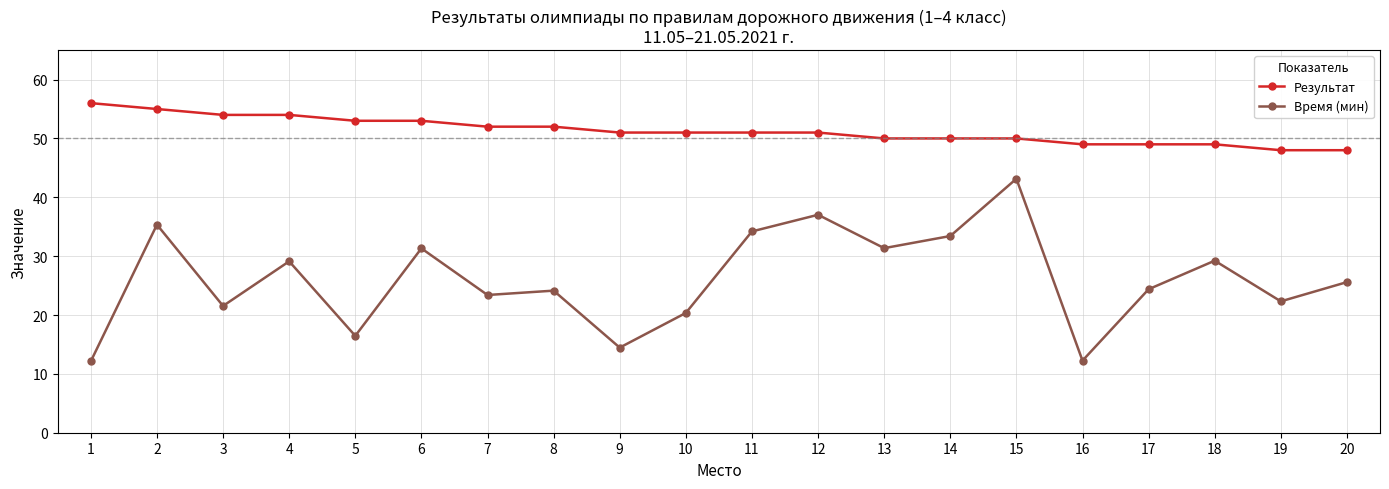

Where does the Результат series first go above 51?

1